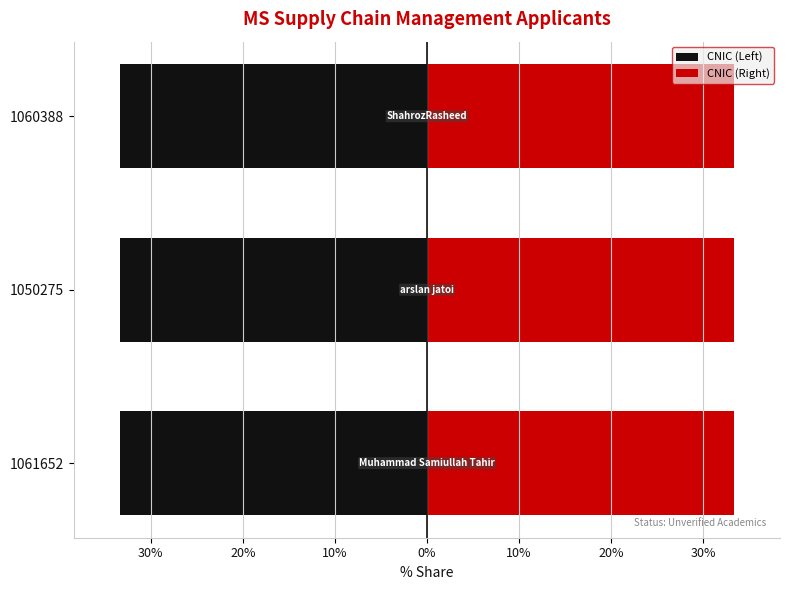

How many bars are there in total?

6